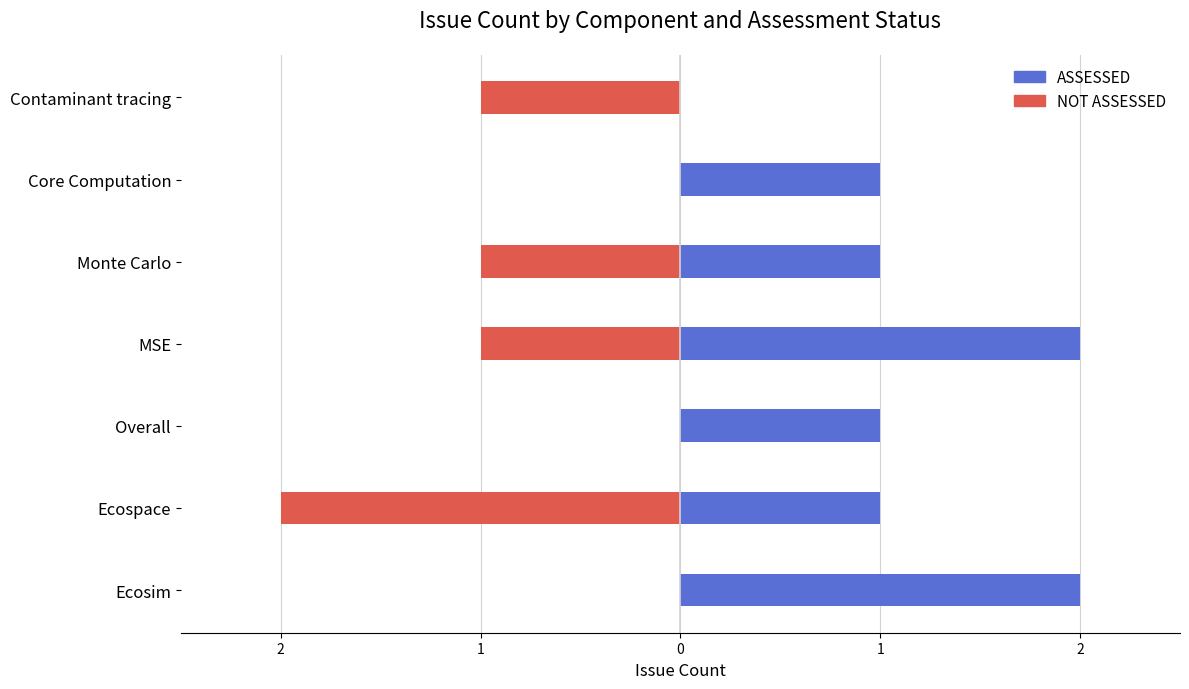

What is the total value across all series at 1?

-1